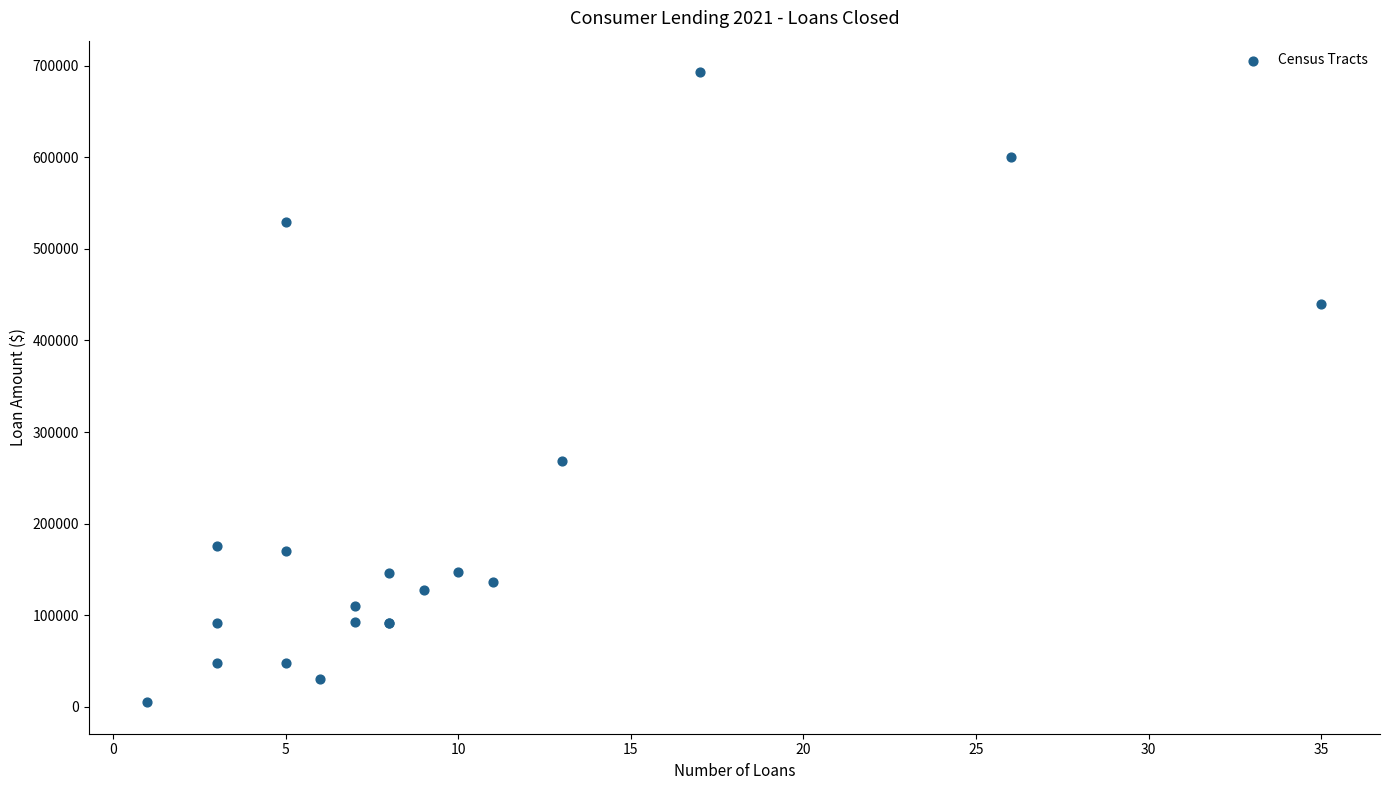

What Y value in the scatter plot is closest to 348950?

268771